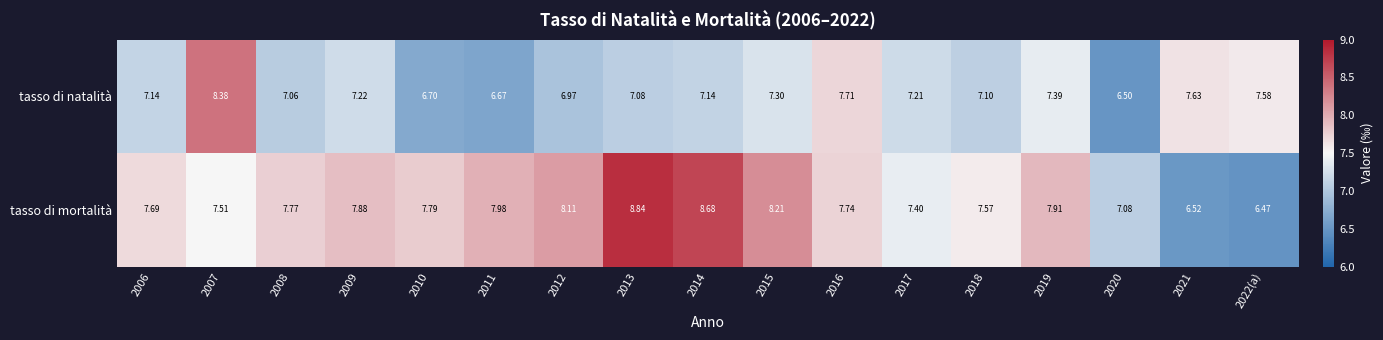

Rank the series by their maximum value, from highest to lowest.

tasso di mortalità, tasso di natalità